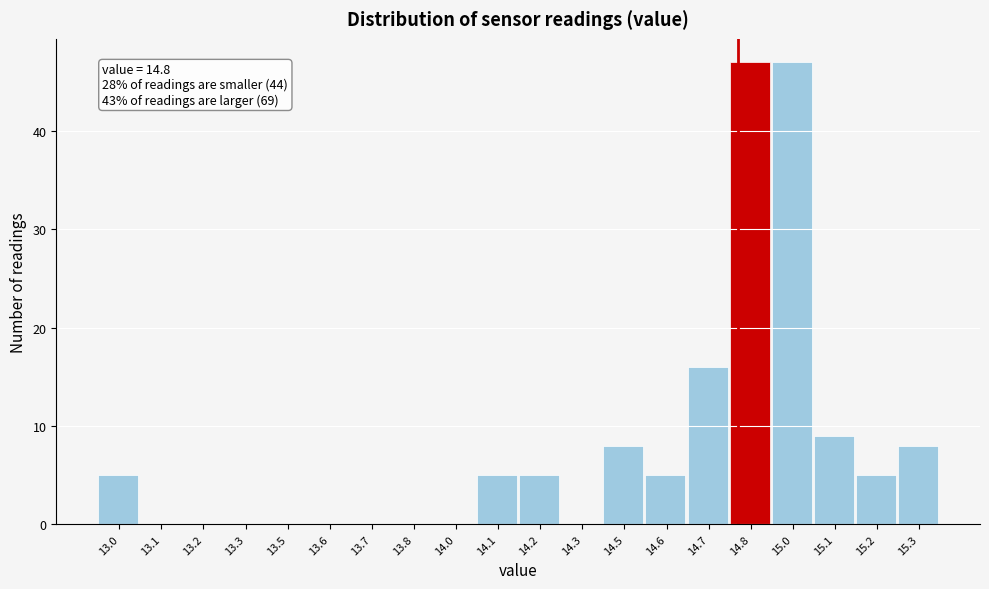

Reading left to right, transcribe all the data shown in this chart.

13.0=5	13.1=0	13.2=0	13.3=0	13.5=0	13.6=0	13.7=0	13.8=0	14.0=0	14.1=5	14.2=5	14.3=0	14.5=8	14.6=5	14.7=16	14.8=47	15.0=47	15.1=9	15.2=5	15.3=8